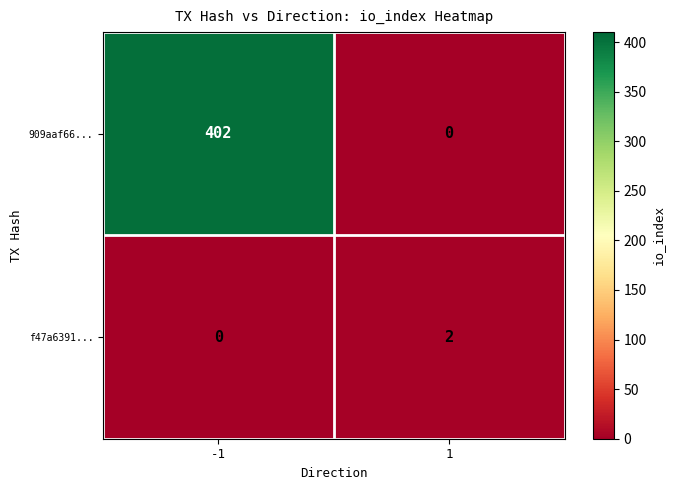

The f47a6391... series shows 3 at 1. True or false?

False